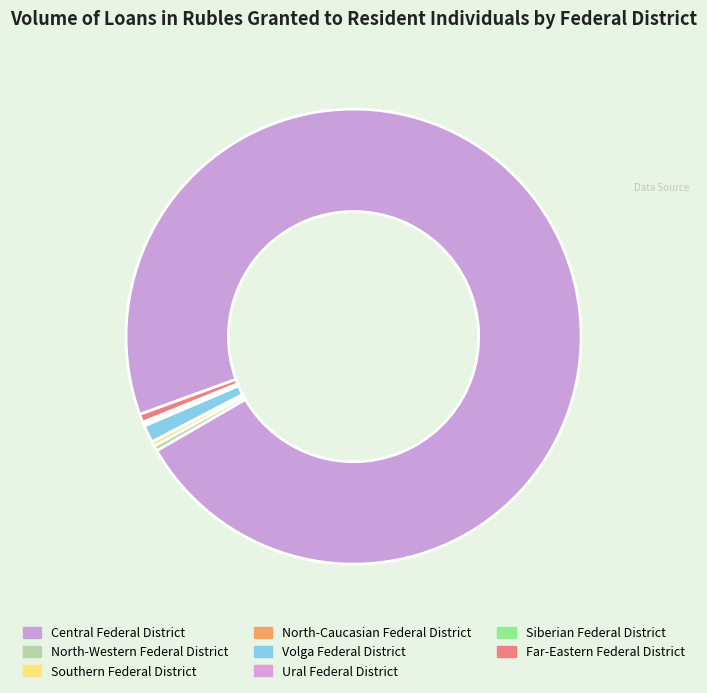

What is the largest slice in the pie chart?

Central Federal District